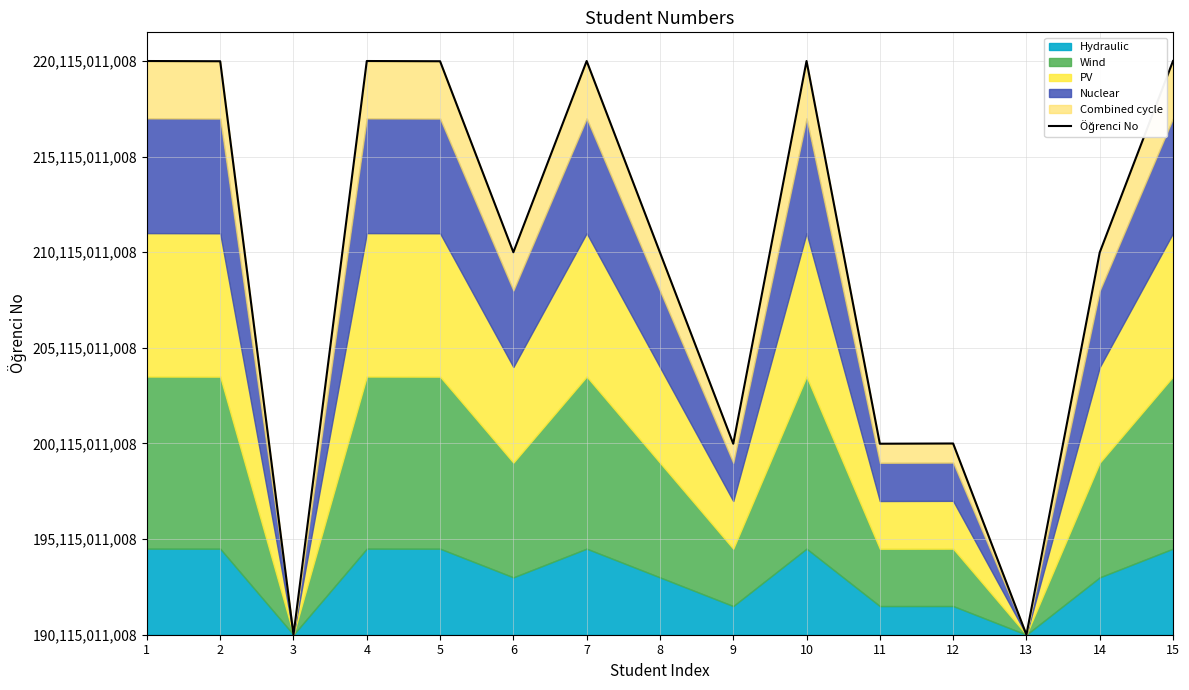

Which category has the lowest value across all series?

3